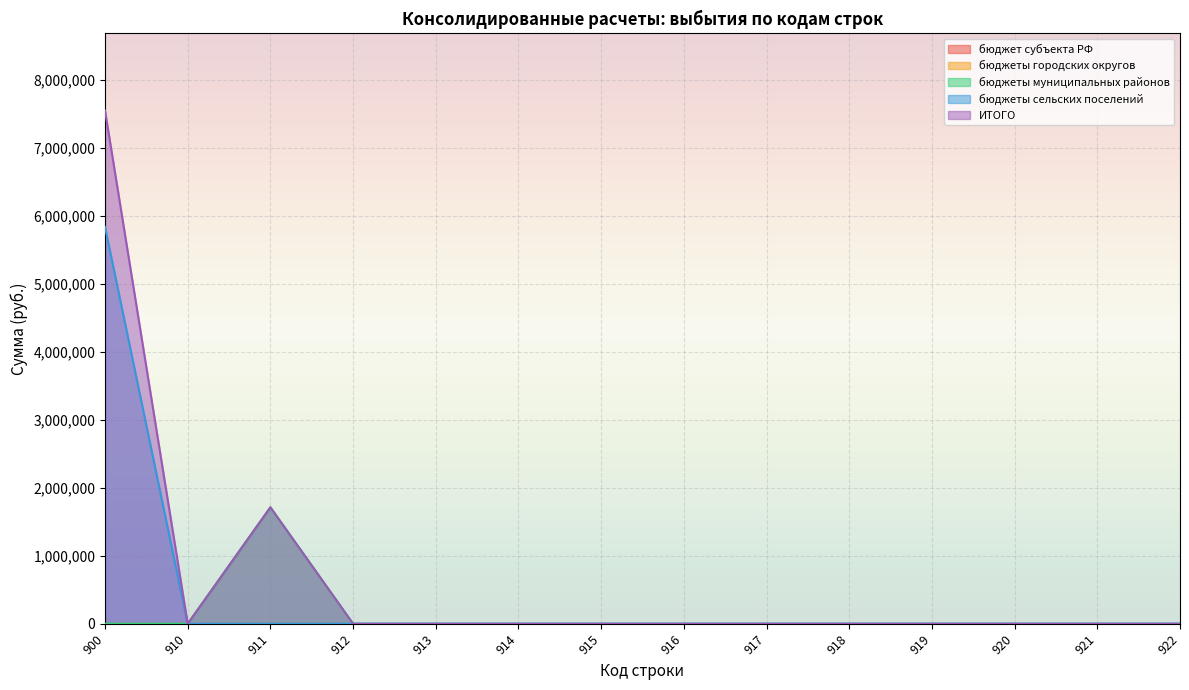

Does the chart display data point markers on the line(s)?

No